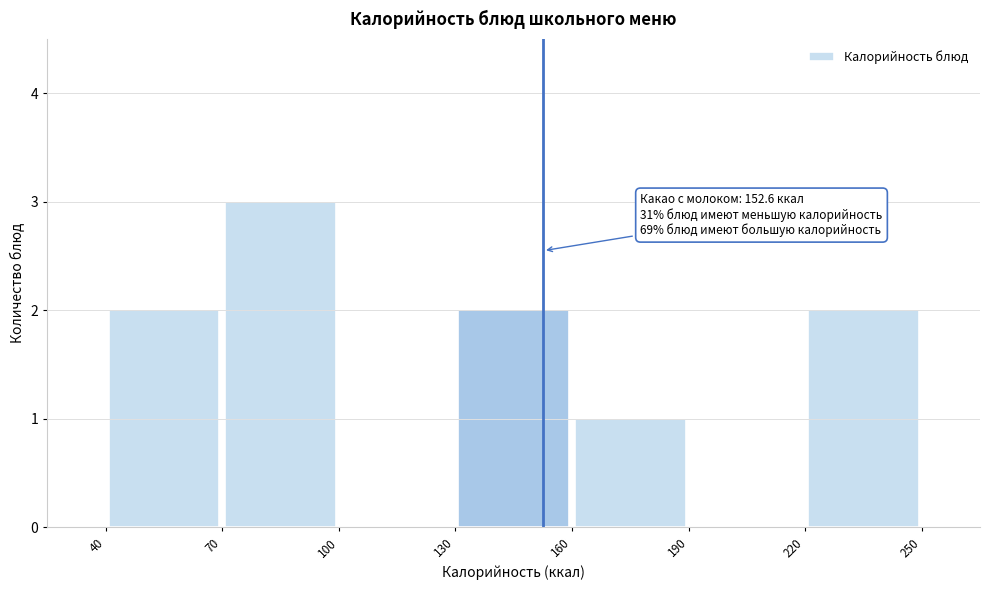

Which range on the x-axis has the tallest bar?

70 to 100